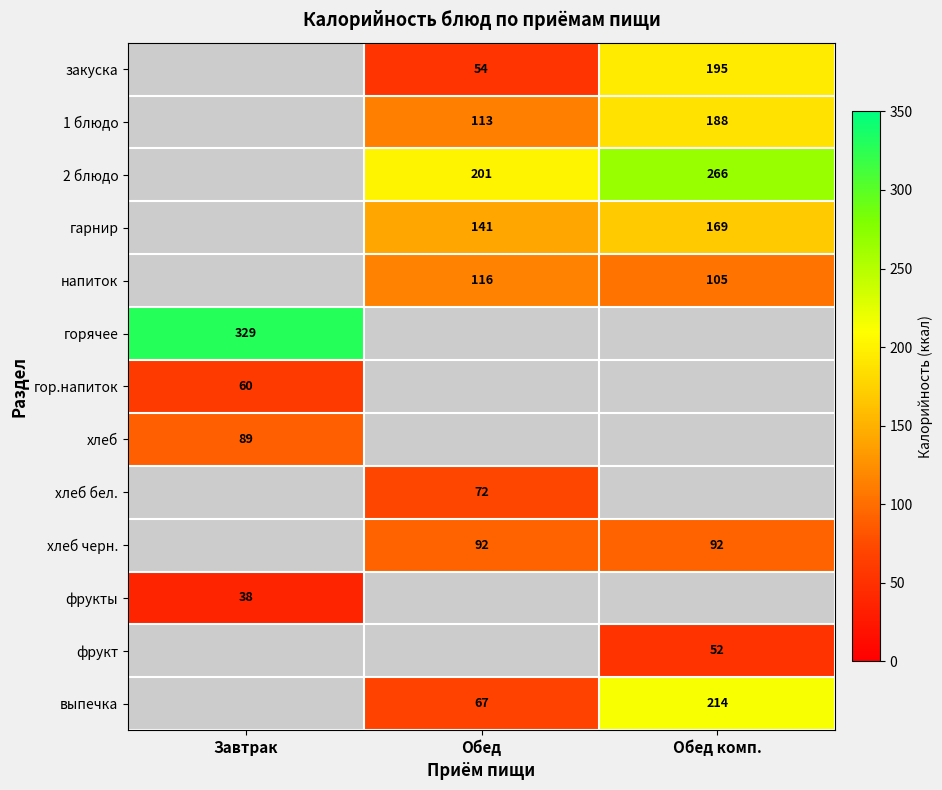

What is the greatest value displayed?

329.0